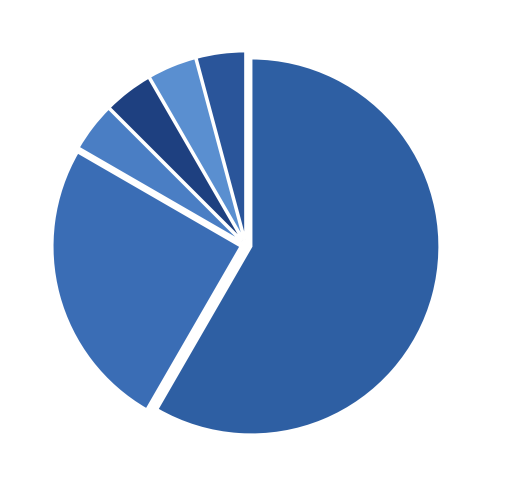

Does Nord account for over 50% of the chart?

No